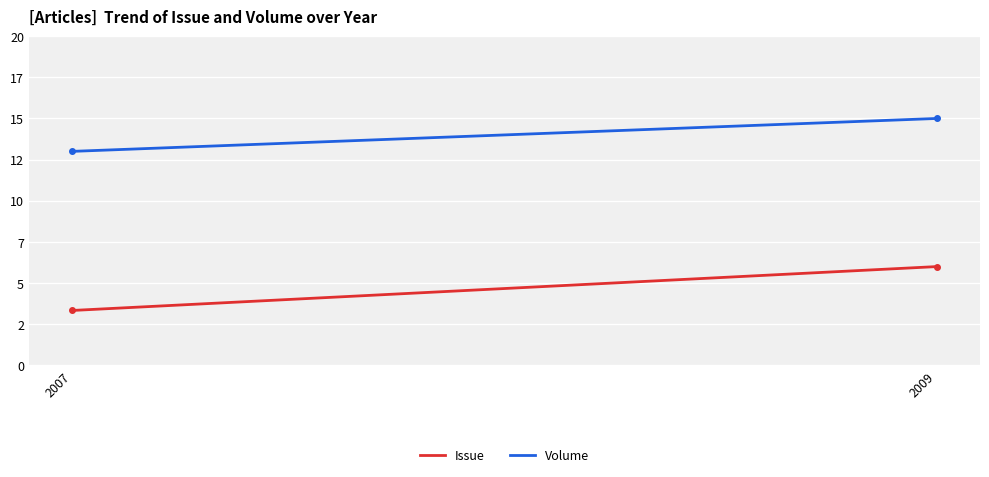

True or false: Volume has a value of 15.0 at 2009.

True